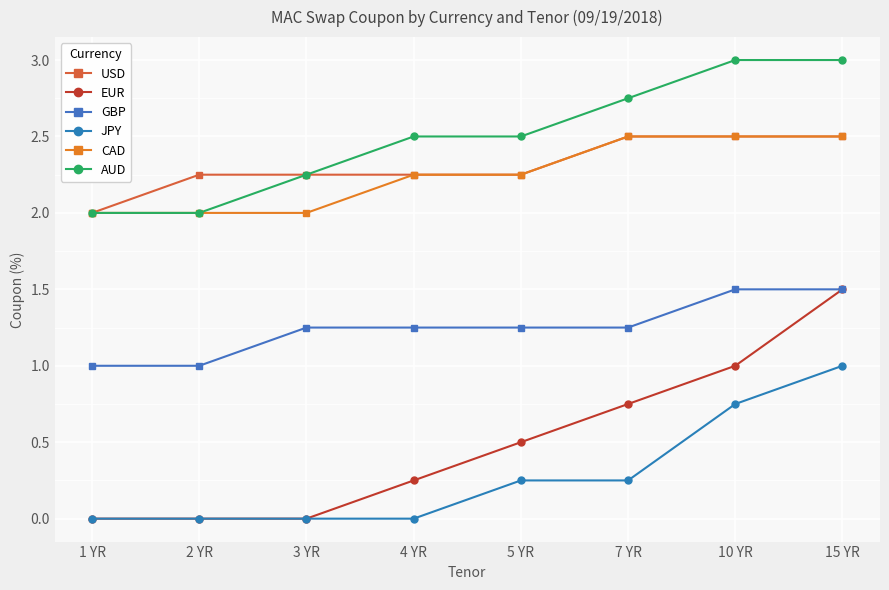

What is the spread (max minus min) of values at 4 YR?

2.5